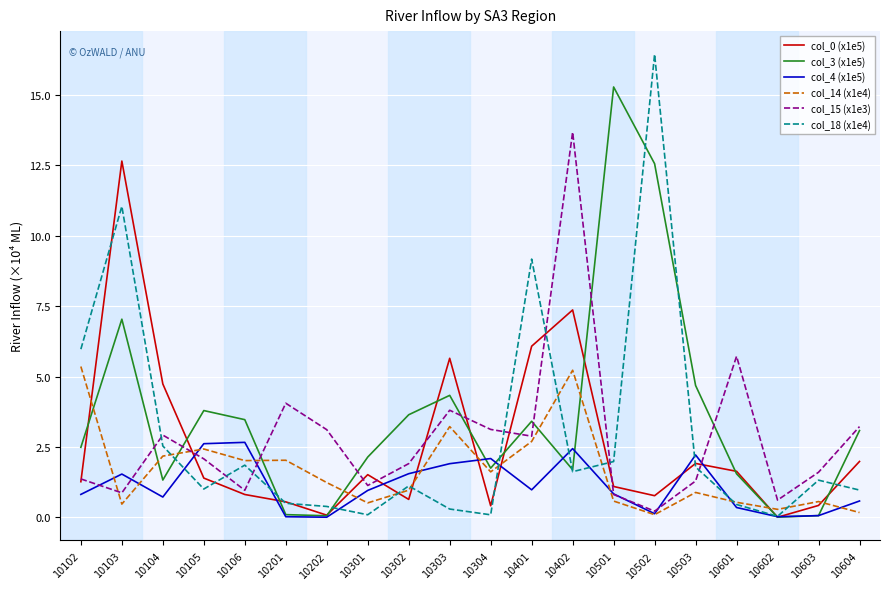

Which series has the largest total across all categories?

col_3 (x1e5)